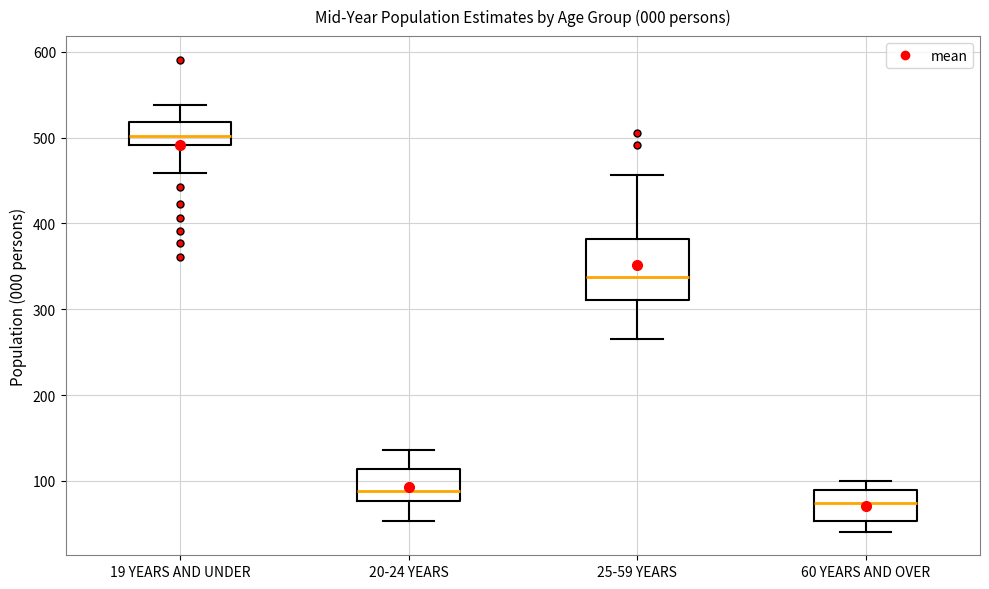

Reading left to right, transcribe this box plot: for each box, give where its median line is, the range the box spans, and where its two whiskers end, as read against the y-axis. The values are not printed on the chart, so give them approximately, as read against the axis.

19 YEARS AND UNDER: median 500, box 490 to 520, whiskers 460 to 540
20-24 YEARS: median 90, box 80 to 110, whiskers 50 to 140
25-59 YEARS: median 340, box 310 to 380, whiskers 270 to 460
60 YEARS AND OVER: median 70, box 50 to 90, whiskers 40 to 100